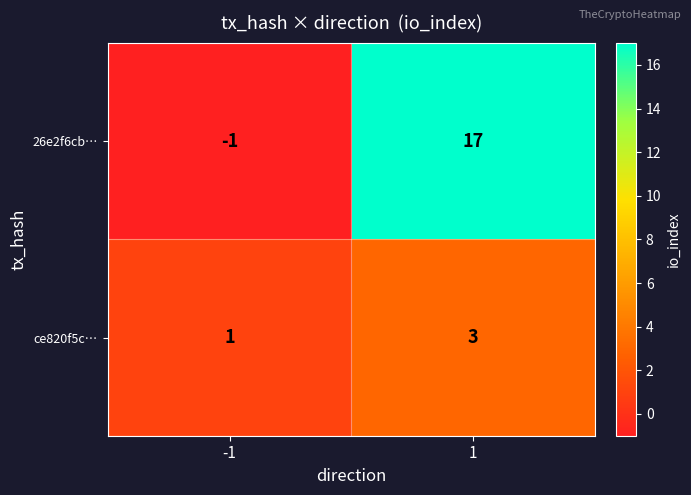

How many data points in ce820f5c… are less than 3?

1